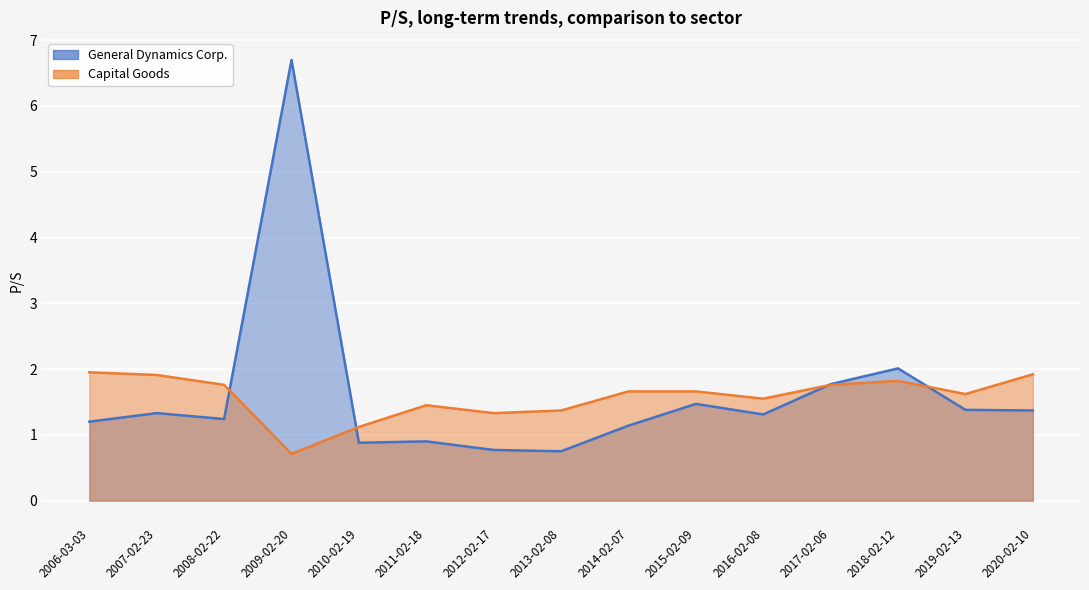

Reading left to right, transcribe all the data shown in this chart.

General Dynamics Corp.: 2006-03-03=1.2	2007-02-23=1.3	2008-02-22=1.2	2009-02-20=6.7	2010-02-19=0.9	2011-02-18=0.9	2012-02-17=0.8	2013-02-08=0.8	2014-02-07=1.1	2015-02-09=1.5	2016-02-08=1.3	2017-02-06=1.8	2018-02-12=2.0	2019-02-13=1.4	2020-02-10=1.4
Capital Goods: 2006-03-03=1.9	2007-02-23=1.9	2008-02-22=1.8	2009-02-20=0.7	2010-02-19=1.1	2011-02-18=1.4	2012-02-17=1.3	2013-02-08=1.4	2014-02-07=1.7	2015-02-09=1.7	2016-02-08=1.6	2017-02-06=1.8	2018-02-12=1.8	2019-02-13=1.6	2020-02-10=1.9